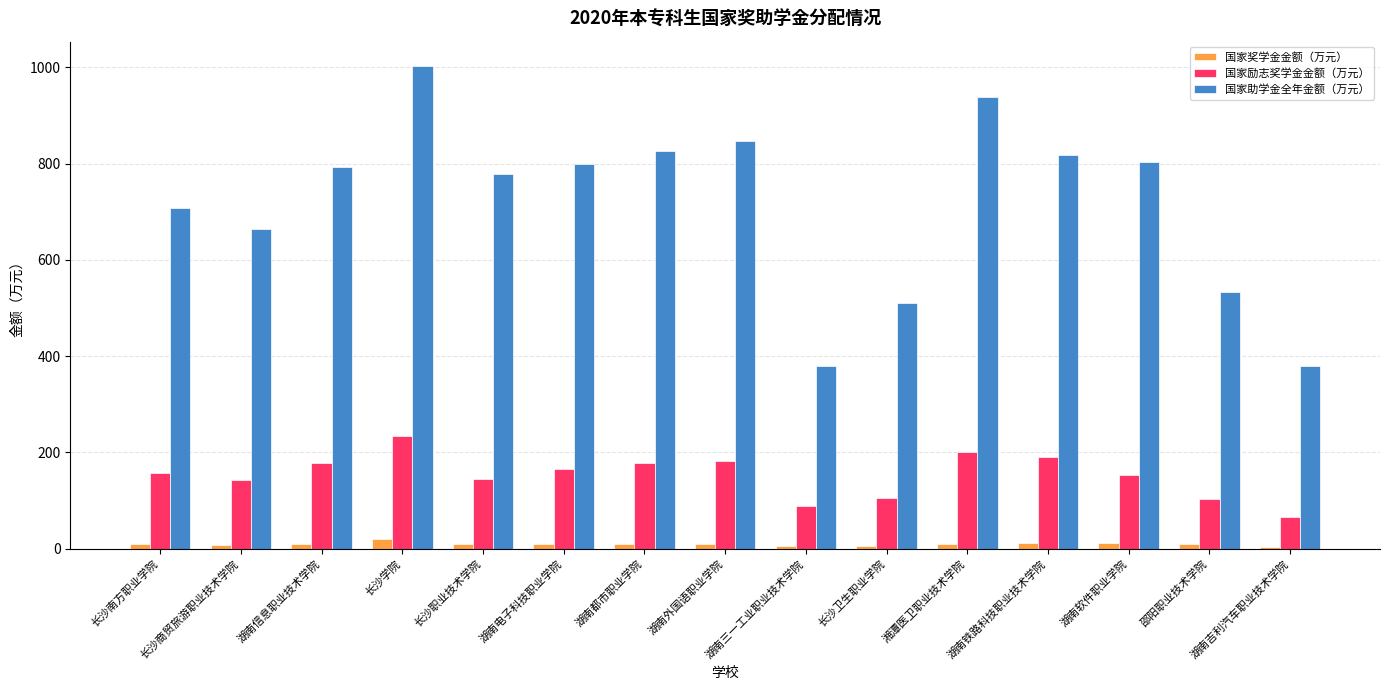

What is the total value across all series at 湖南电子科技职业学院?

975.9